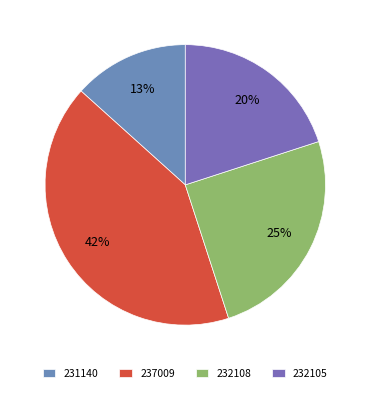

What is the largest slice in the pie chart?

237009